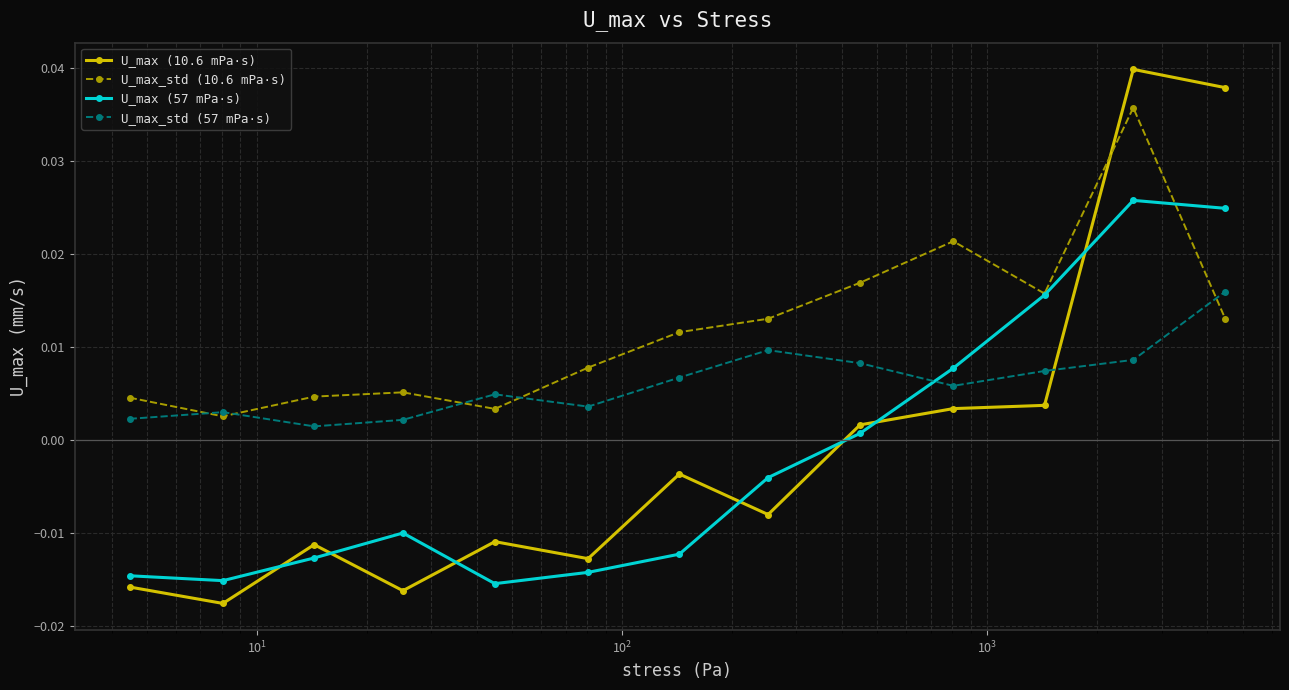

True or false: U_max_std (10.6 mPa·s) and U_max_std (57 mPa·s) cross at least once.

True